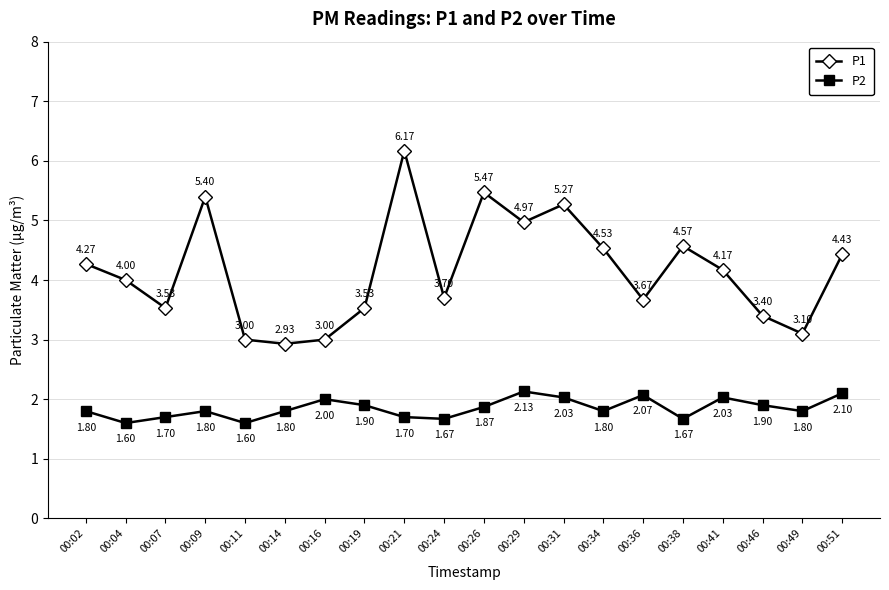

Which series changed the most between 00:02 and 00:19?

P1